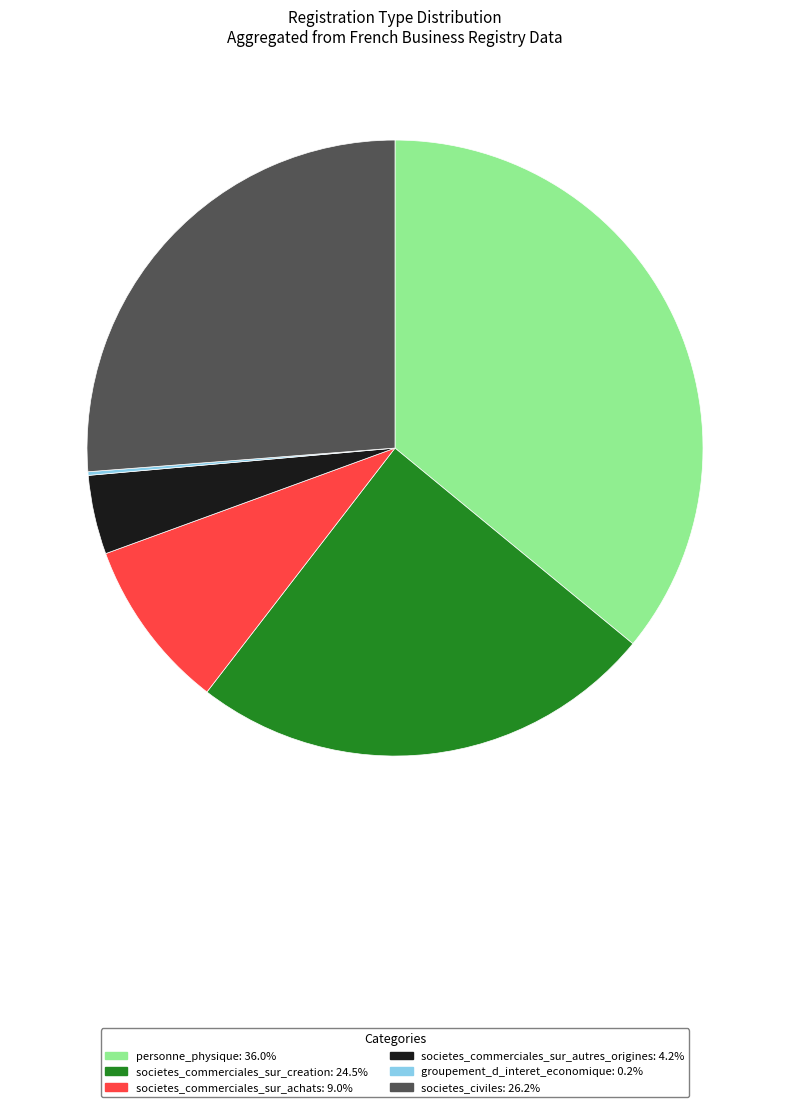

Does any single category account for the majority?

No